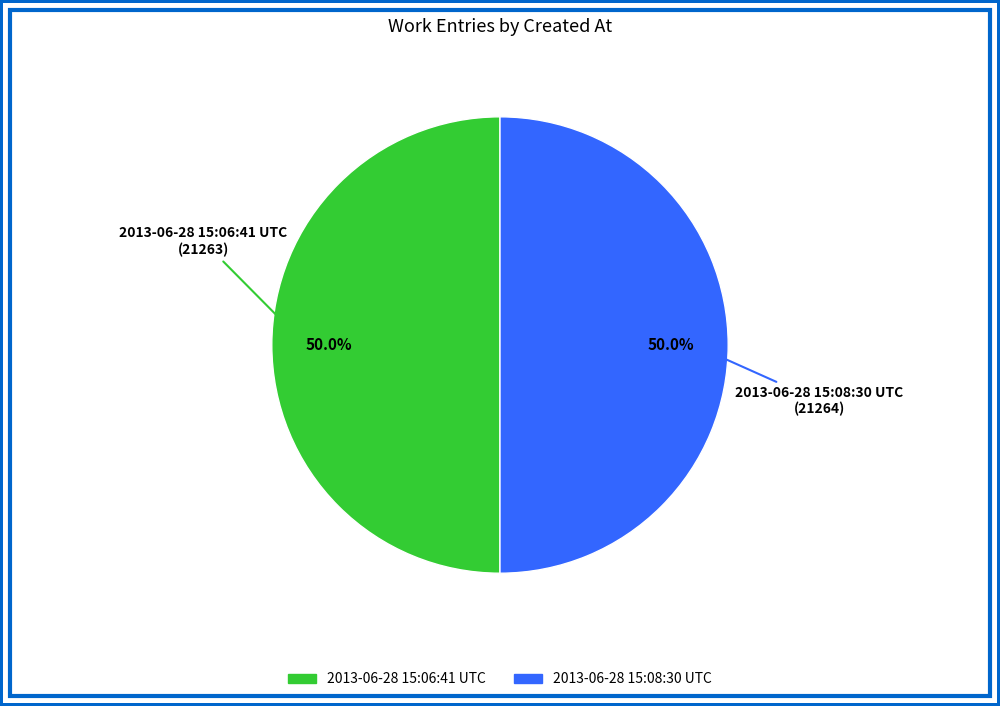

Approximately how many times larger is the value at 2013-06-28 15:06:41 UTC compared to 2013-06-28 15:08:30 UTC?

1.0